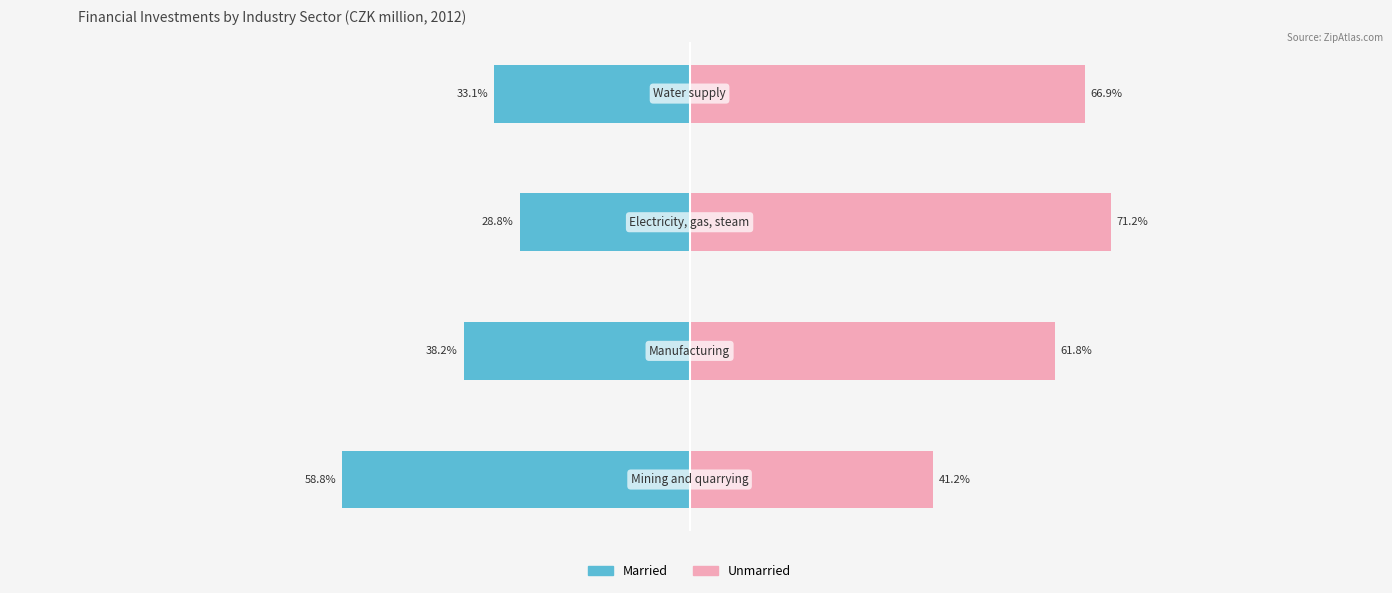

What is the minimum value for Unmarried?

41.2